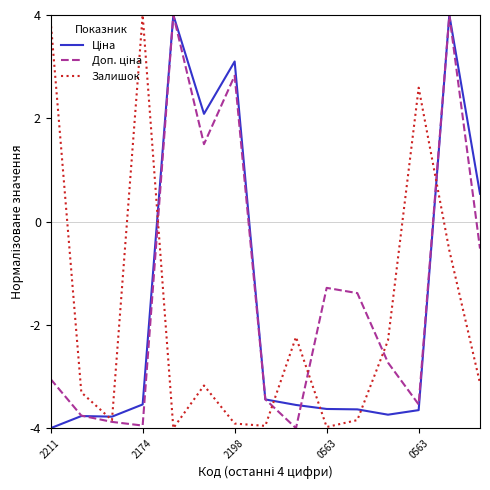

What is the minimum value shown in the chart?

-4.0